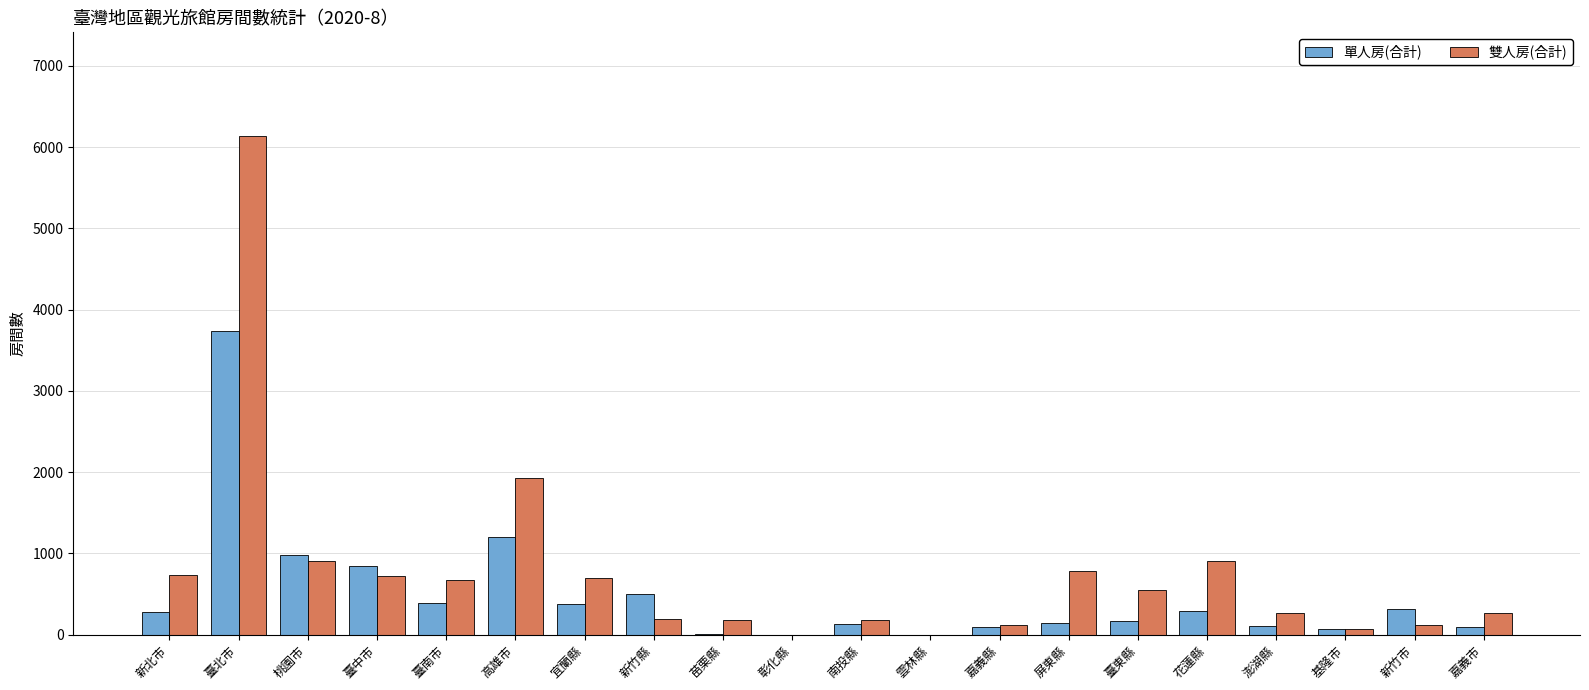

How many series are shown in this chart?

2